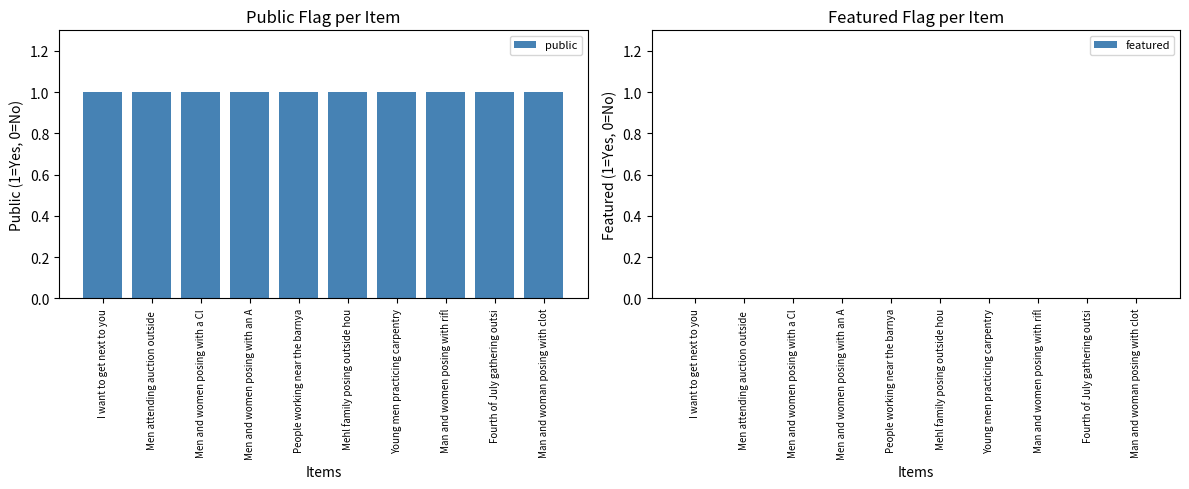

The public series shows 1 at Men and women posing with an A. True or false?

True